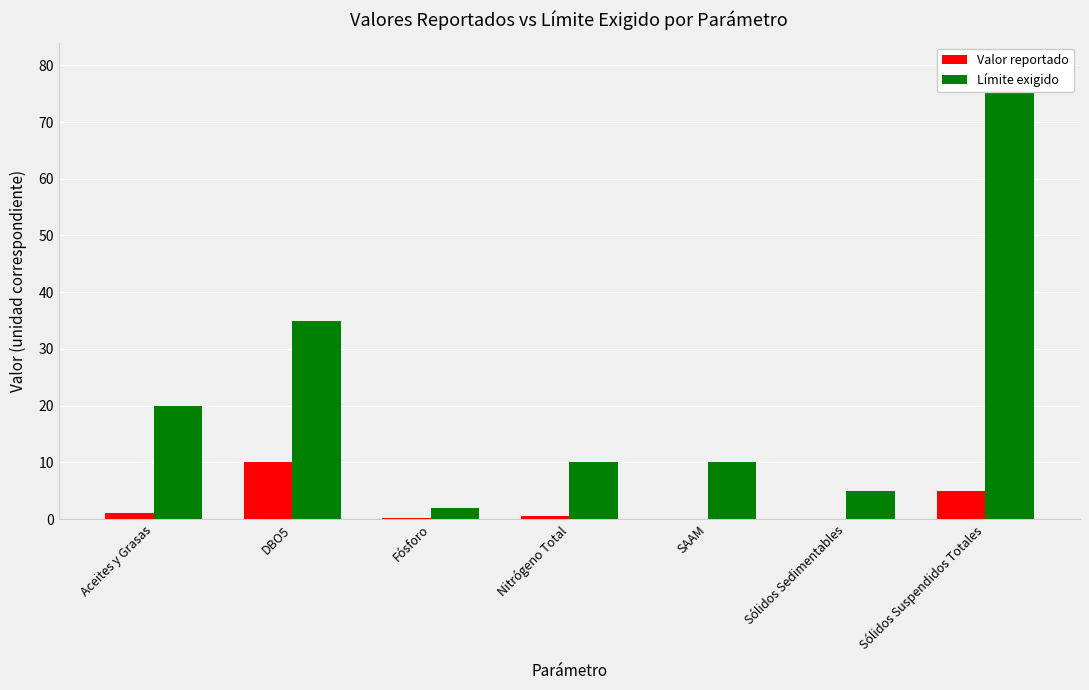

Which series has the largest total across all categories?

Límite exigido